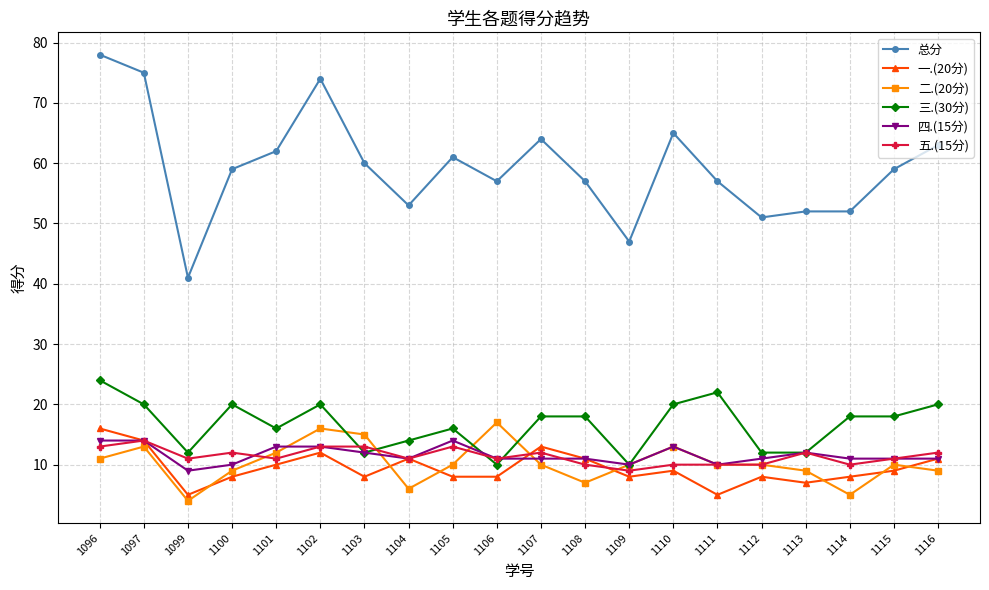

Is the value of 二.(20分) at 1111 greater than the value of 一.(20分) at 1096?

No